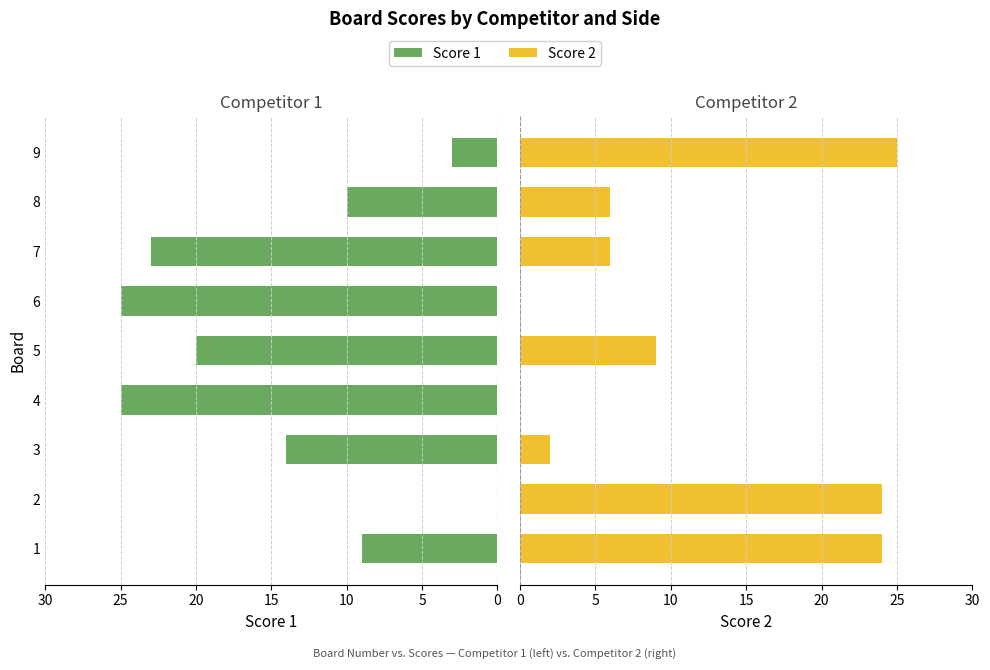

List the series in order of their peak value, highest first.

Score 1, Score 2